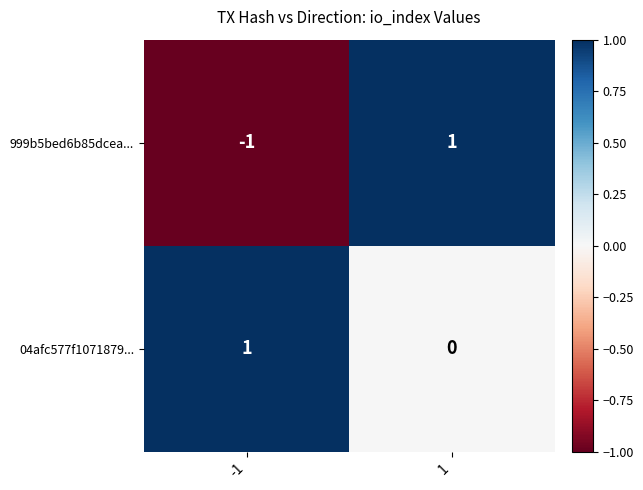

Which series has the widest spread of values?

999b5bed6b85dcea...